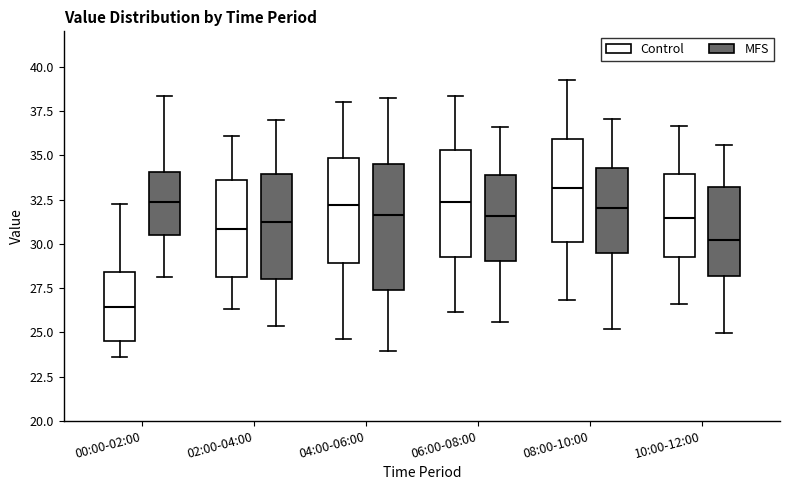

Where is the upper edge of the box for 04:00-06:00 (MFS) on the y-axis? The values are not printed on the chart, so give them approximately, as read against the axis.

34.5